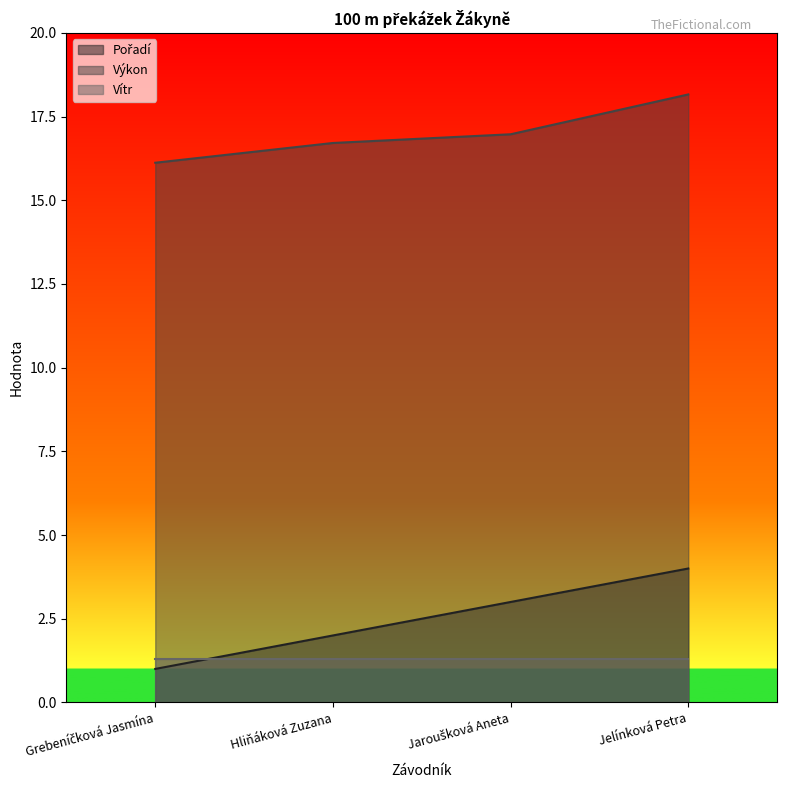

How many values in the Pořadí series are below 3?

2